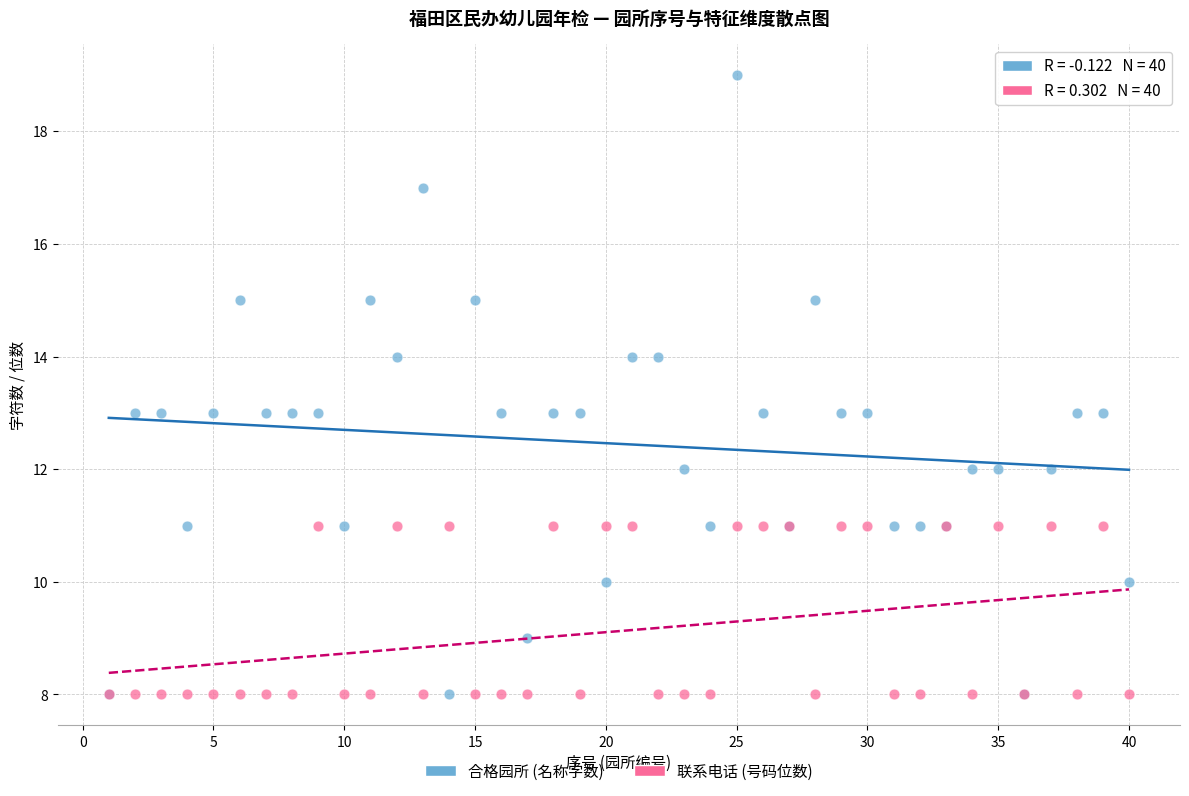

What are all the series names shown in the legend?

合格园所 (名称字数), 联系电话 (号码位数)